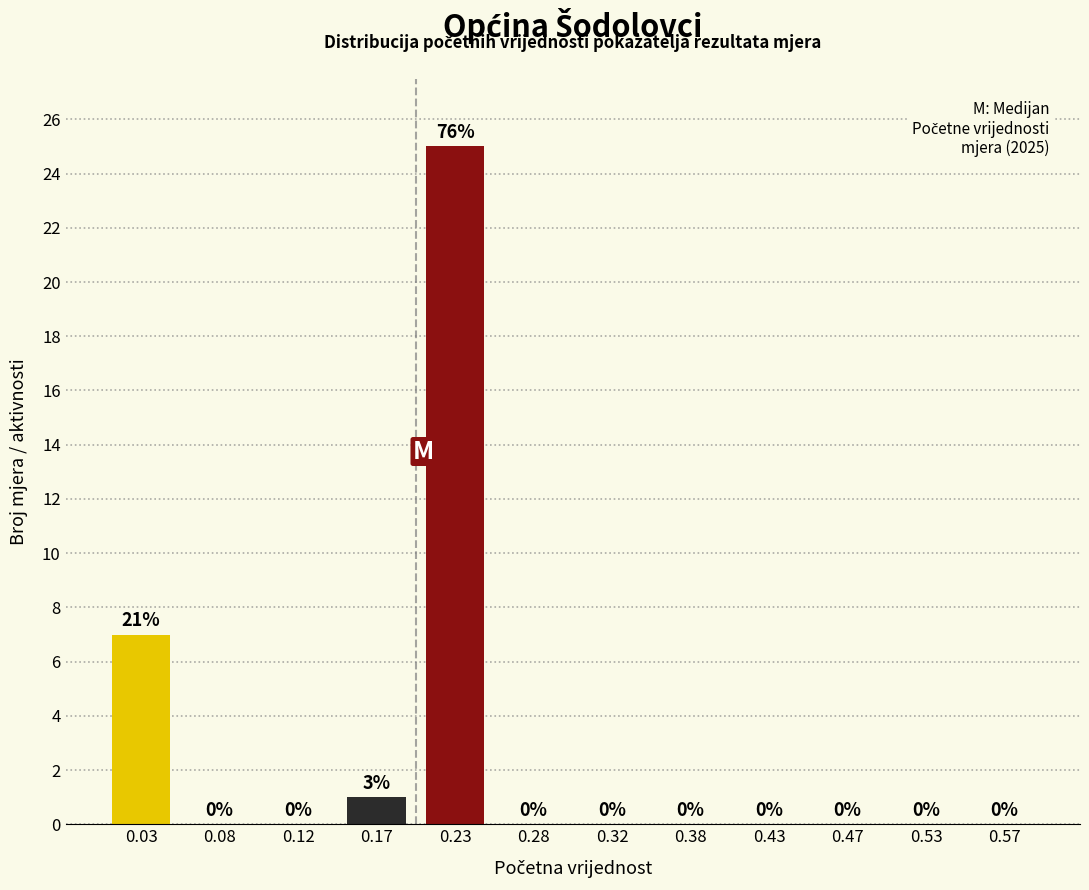

Which range on the x-axis has the tallest bar?

0.20 to 0.25